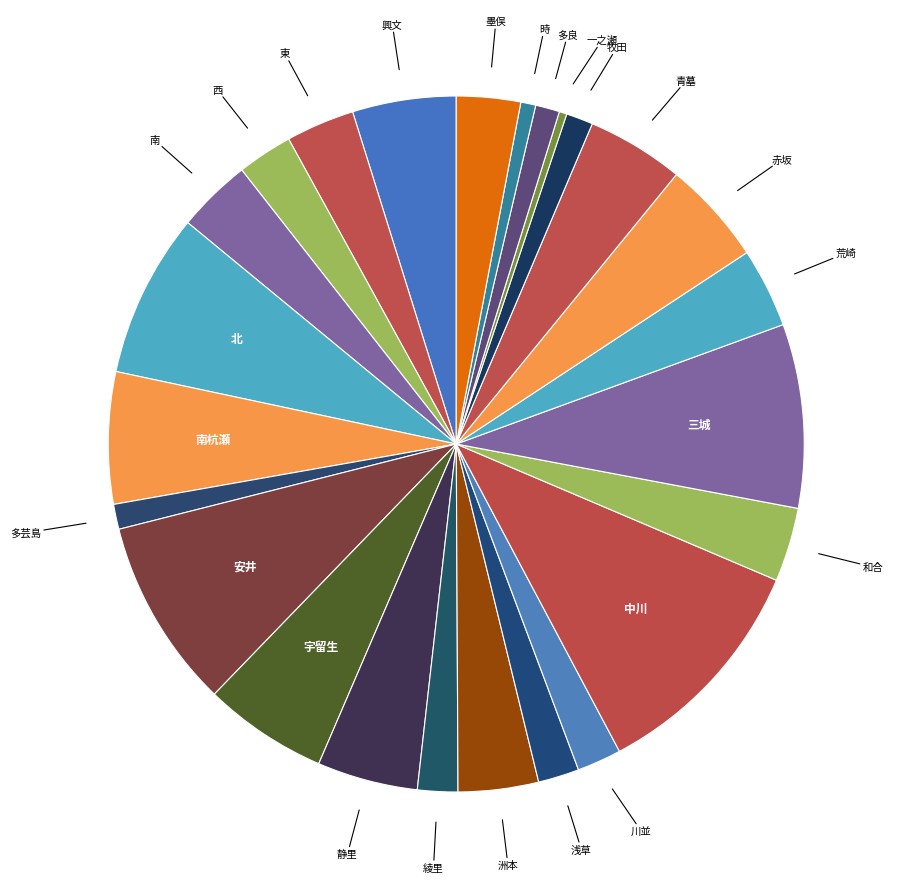

Is there any slice that represents more than half of the pie?

No